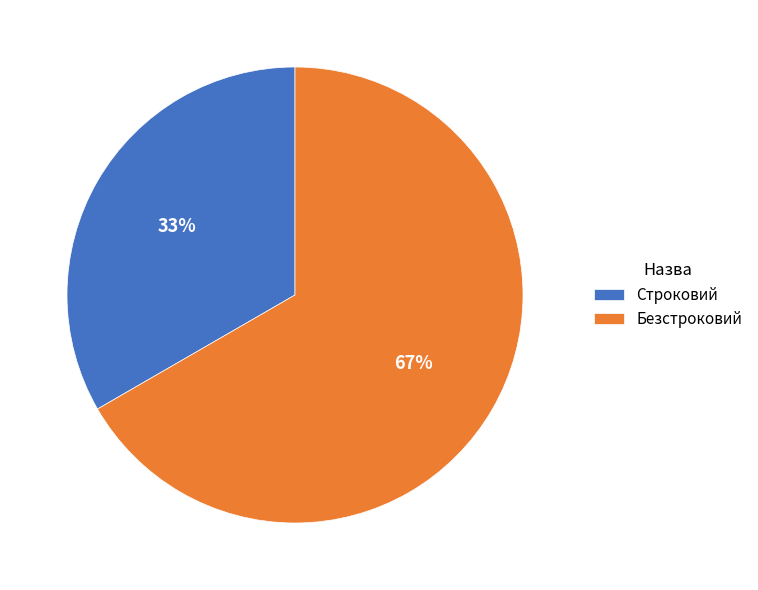

To the nearest percent, what is the average slice percentage?

50%